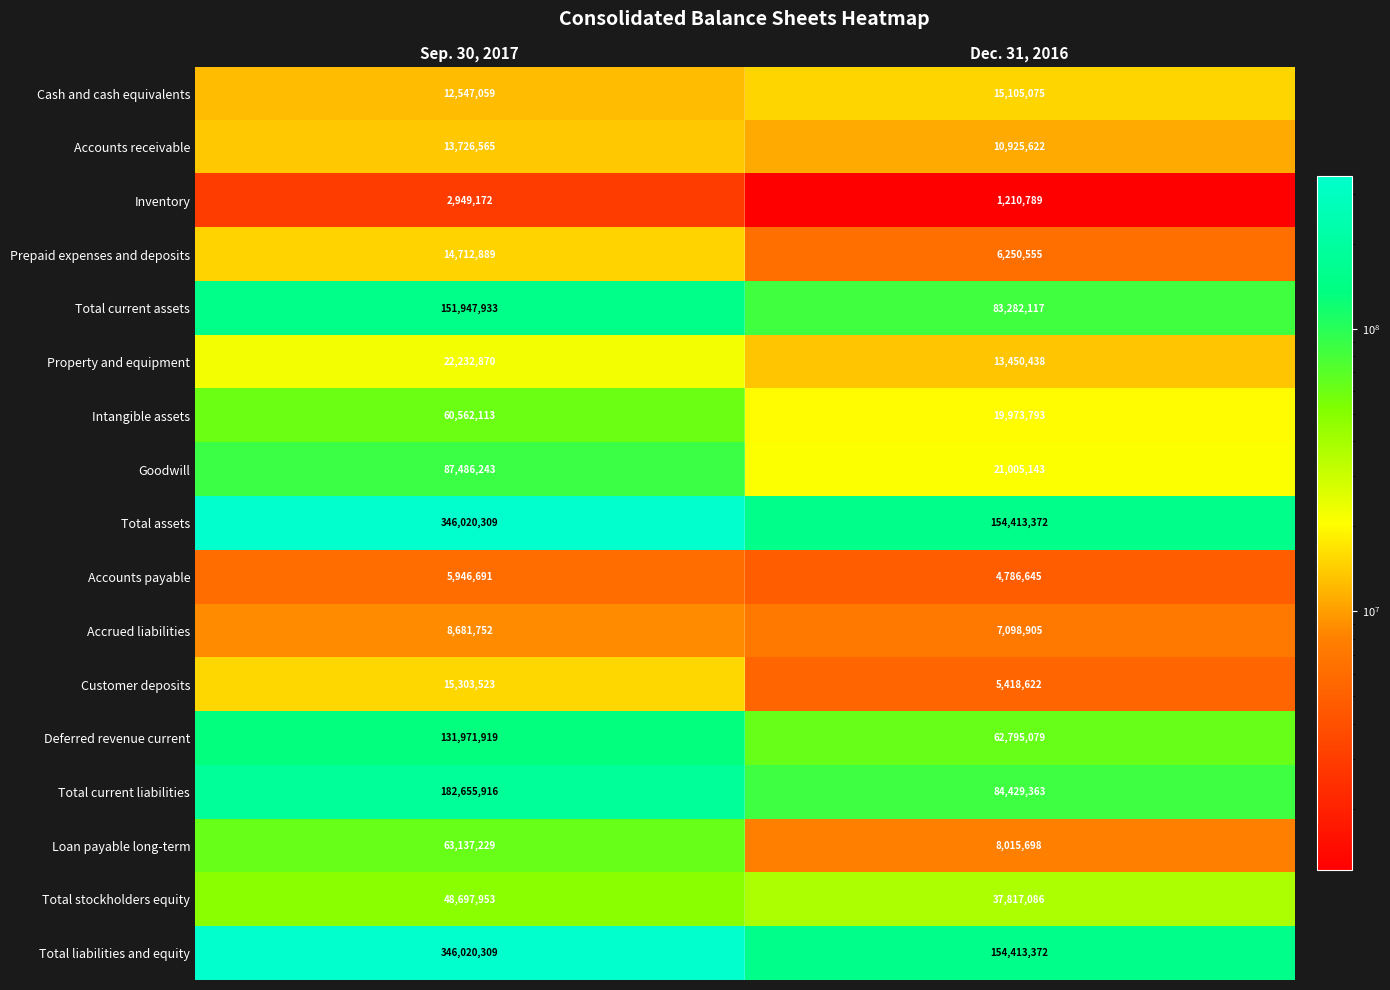

What is the spread (max minus min) of values at Dec. 31, 2016?

153202583